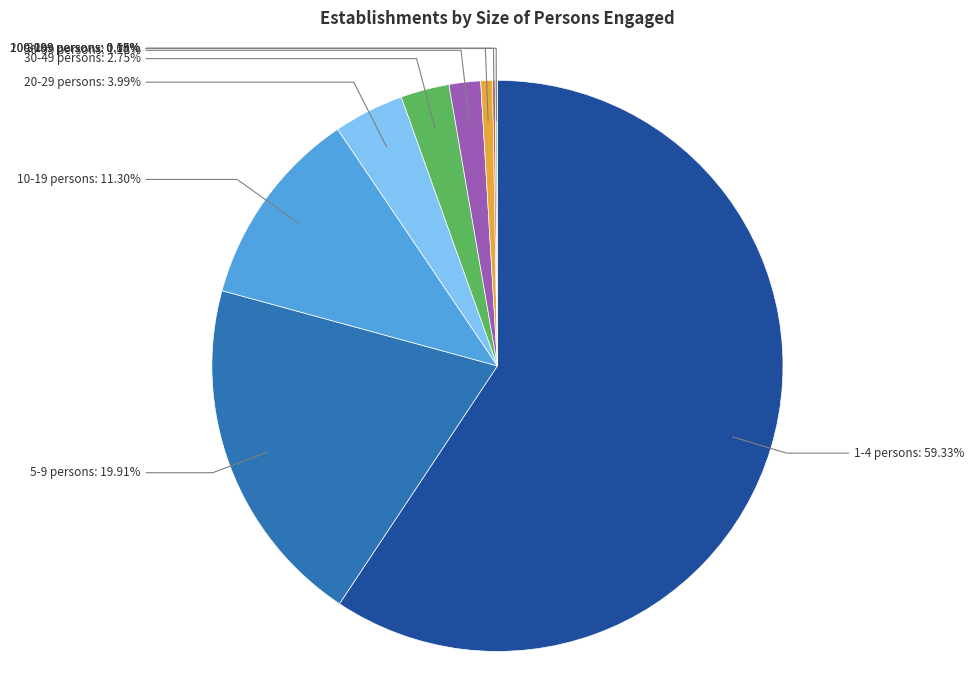

Is there any slice that represents more than half of the pie?

Yes